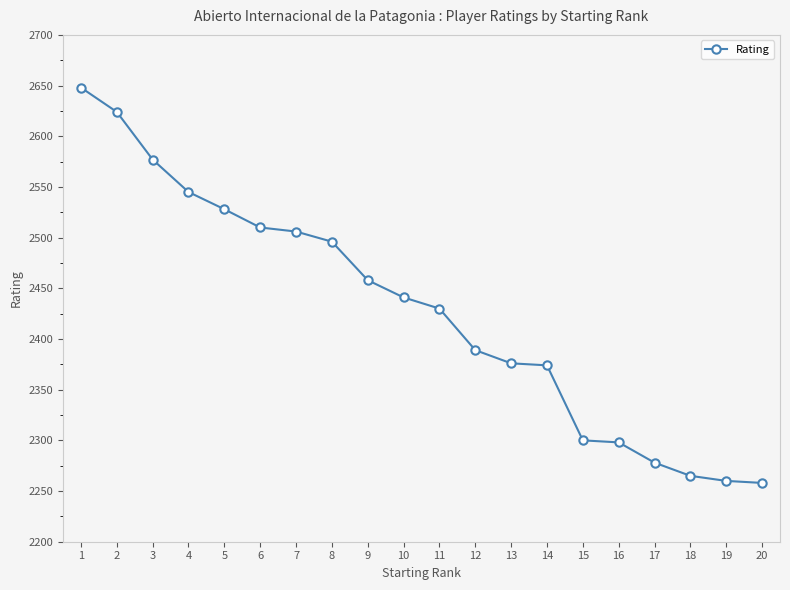

What is the change in value from 2 to 18?

-359